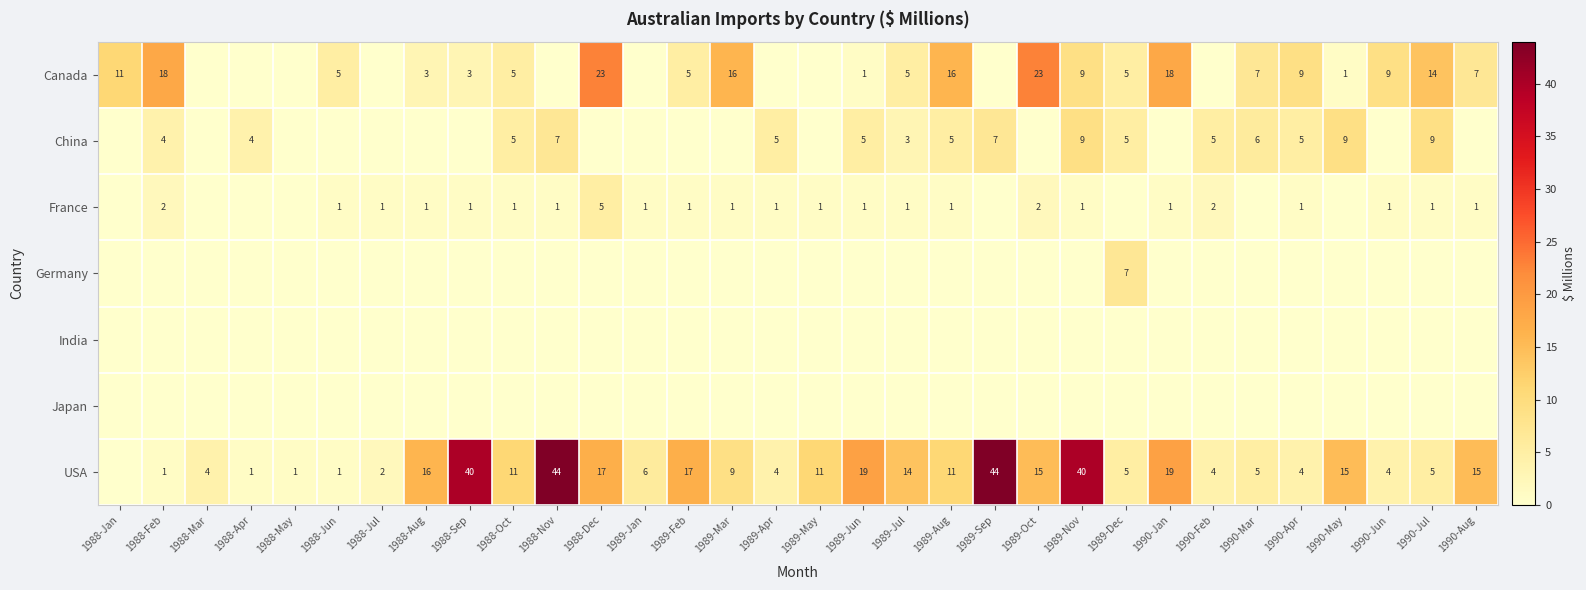

What is the total value across all series at 1990-Jul?

29